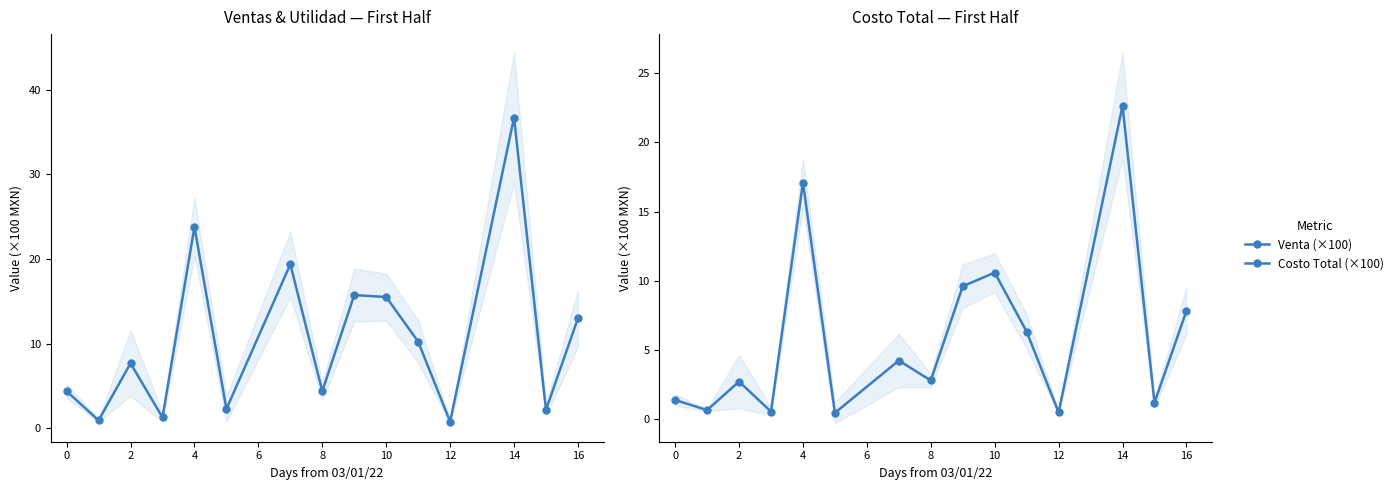

What is the difference between the Venta (×100) values at 4 and 10?

8.3